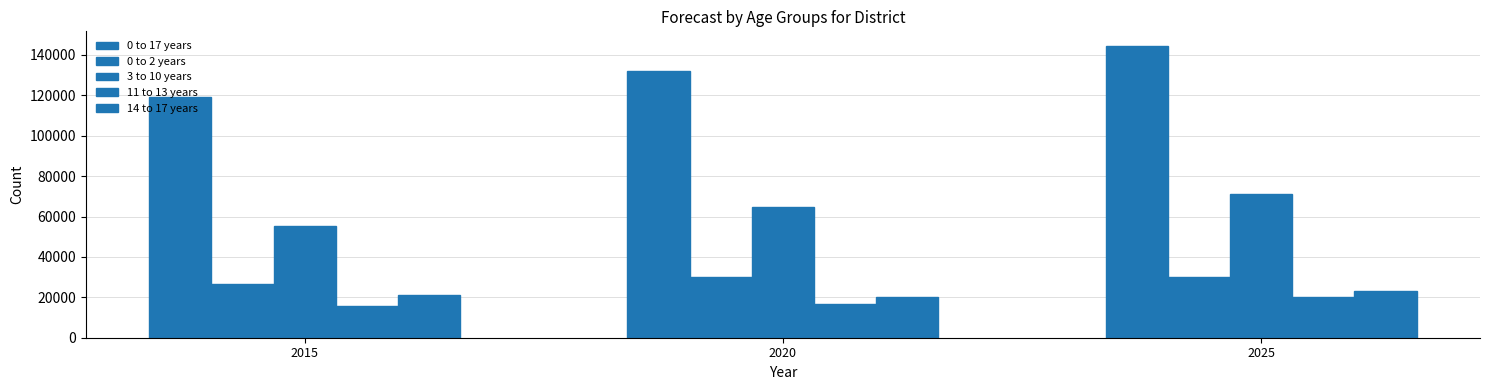

How many 11 to 13 years values are between 15867 and 20200?

3